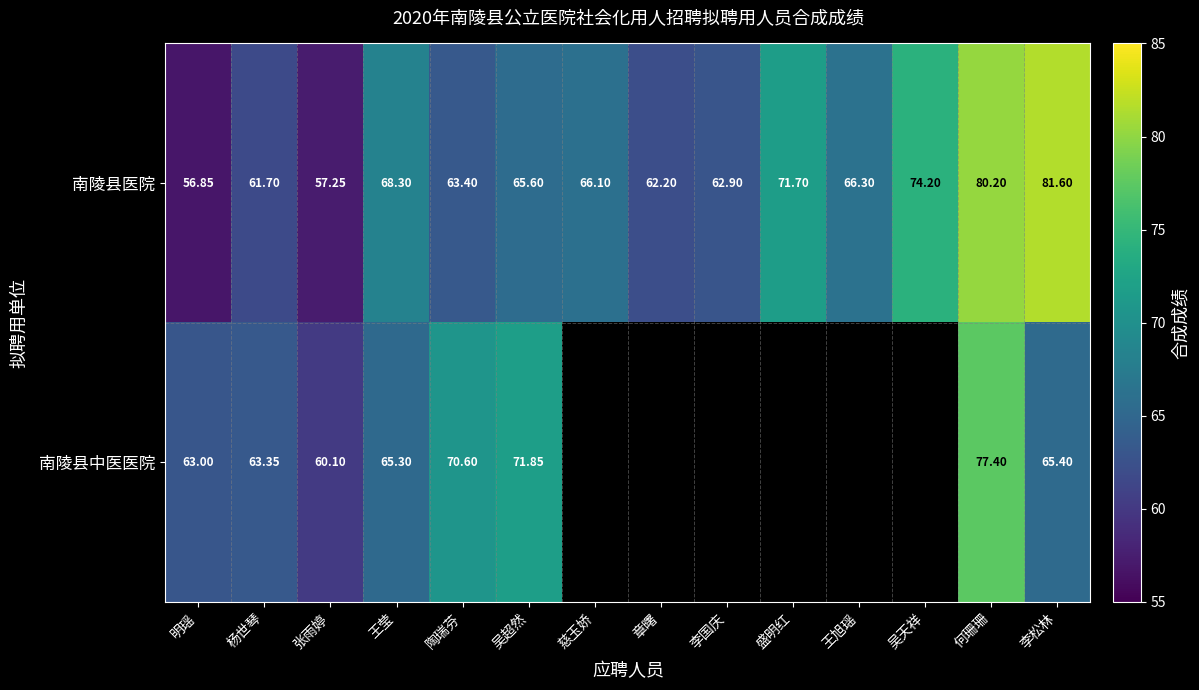

How many values in the 南陵县医院 series exceed 66?

7